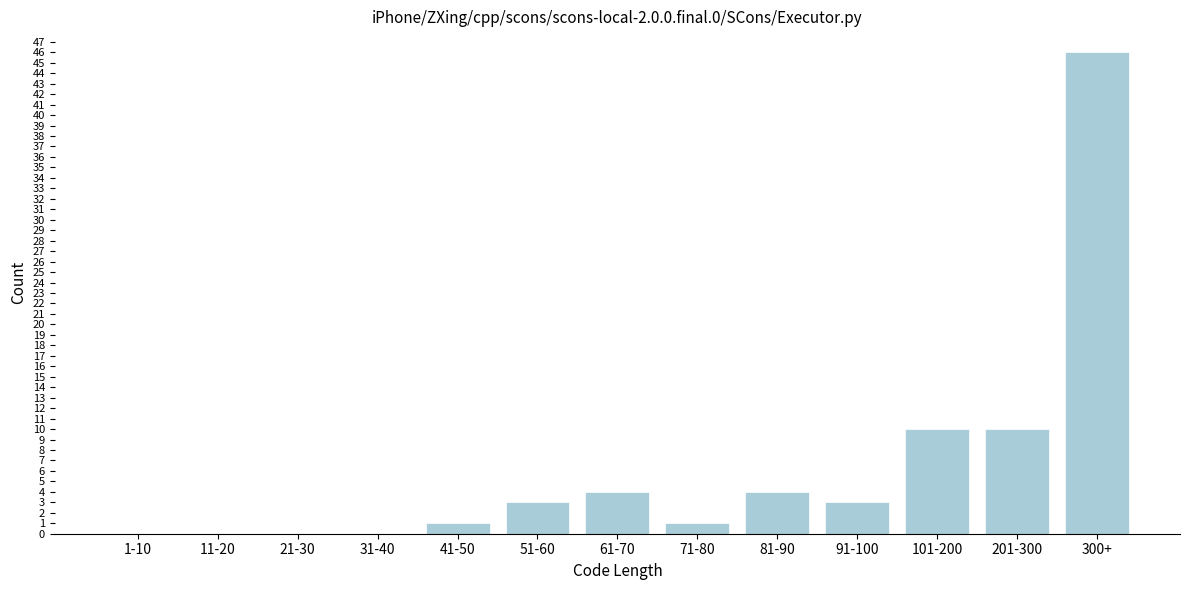

Reading right to left, extract all data points from this chart.

300+=46	201-300=10	101-200=10	91-100=3	81-90=4	71-80=1	61-70=4	51-60=3	41-50=1	31-40=0	21-30=0	11-20=0	1-10=0